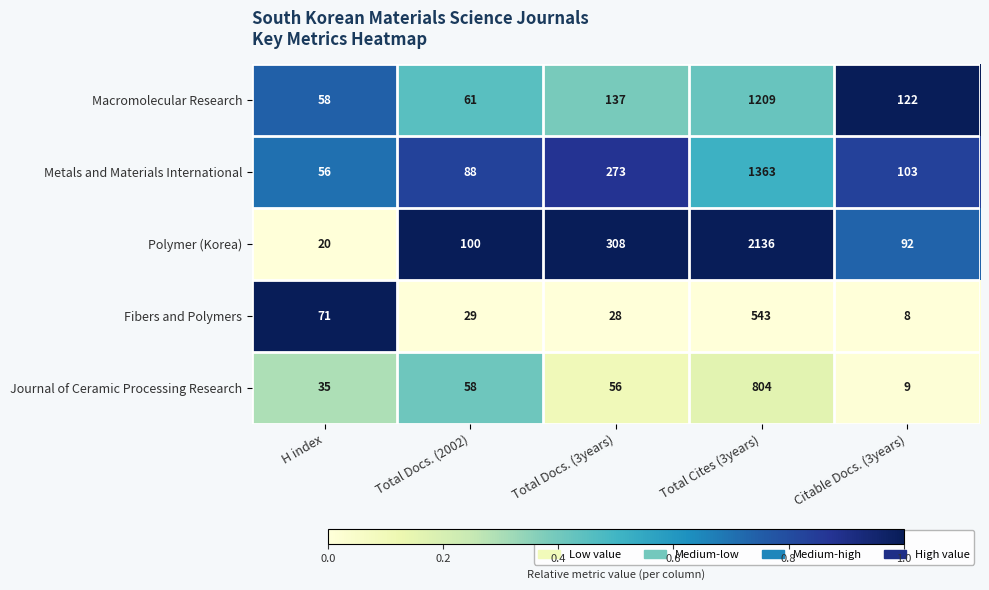

Which series changed the most between Total Cites (3years) and Citable Docs. (3years)?

Polymer (Korea)